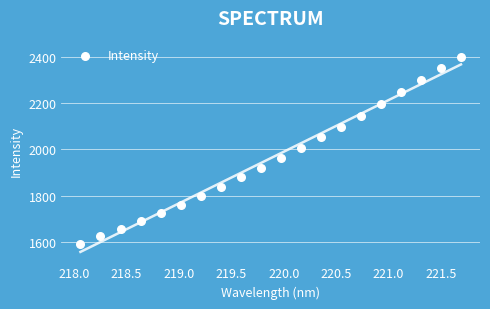

What is the range of Y values (max minus min)?

806.3